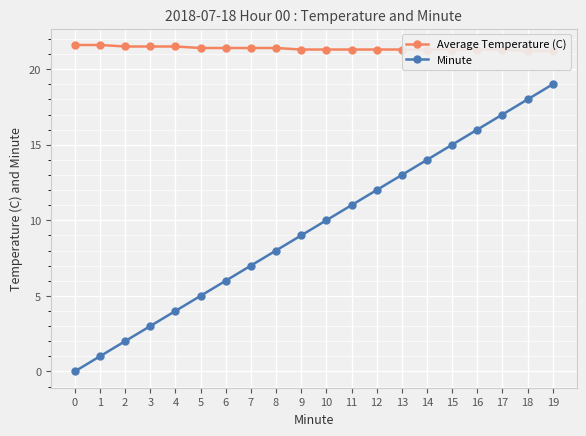

What is the difference between the Average Temperature (C) values at 9 and 5?

0.1